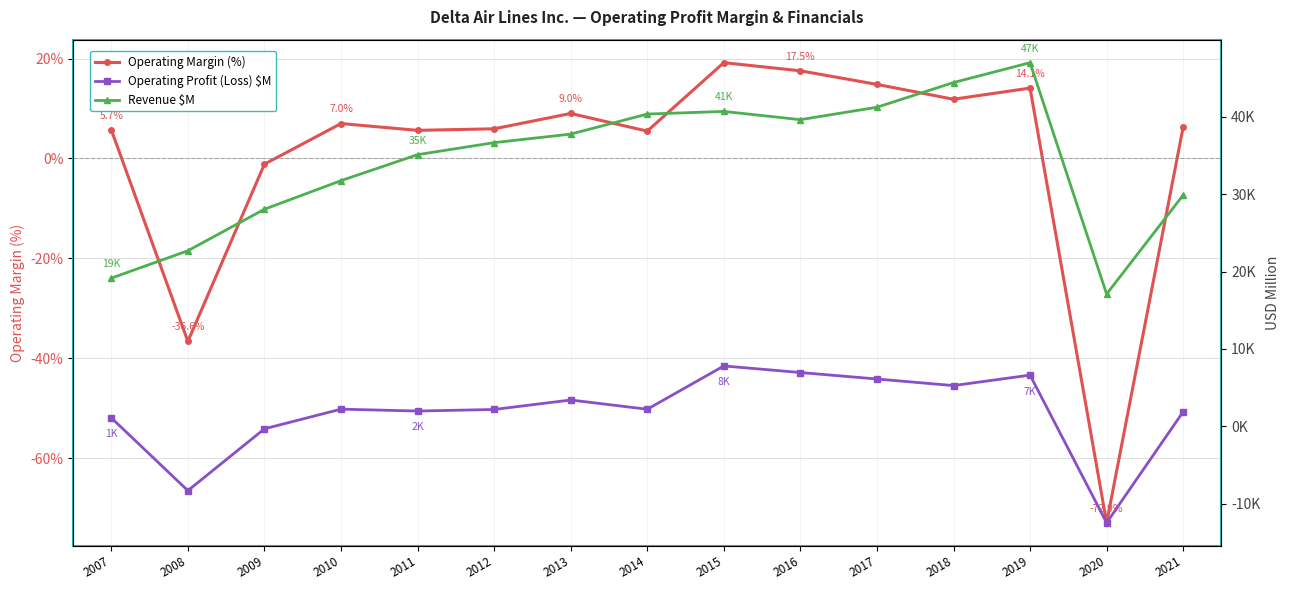

How many values in the Operating Margin (%) series are below 6?

7